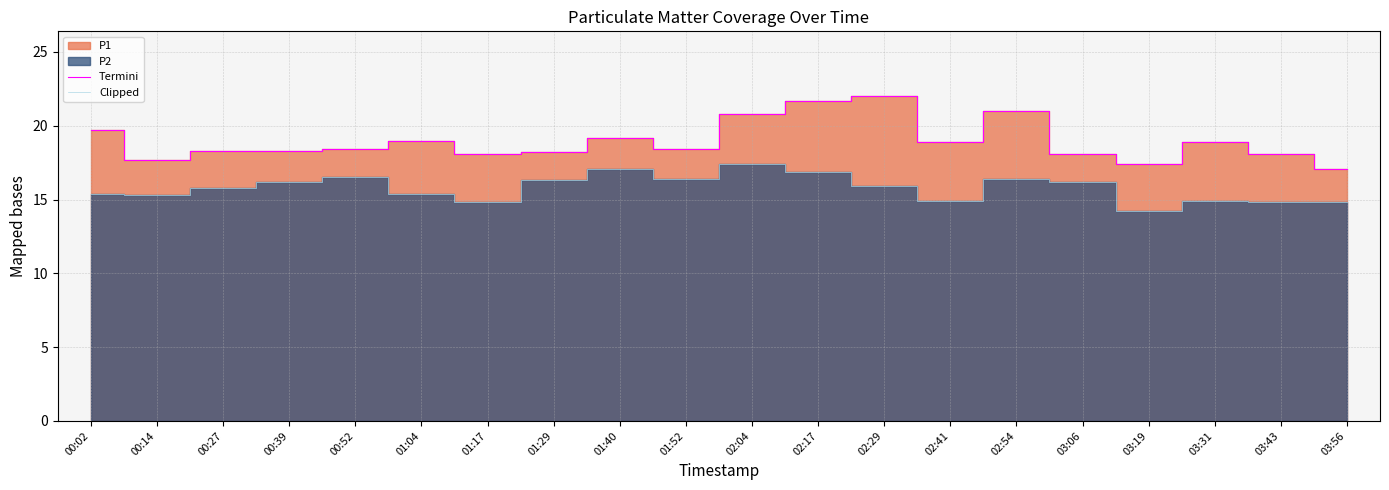

Reading left to right, what are all the values shown in this chart?

Termini: 19.7	17.7	18.3	18.3	18.4	19.0	18.1	18.2	19.2	18.4	20.8	21.7	22.0	18.9	21.0	18.1	17.4	18.9	18.1	17.1
Clipped: 15.4	15.3	15.8	16.2	16.5	15.4	14.8	16.3	17.1	16.4	17.4	16.9	15.9	14.9	16.4	16.2	14.2	14.9	14.8	14.8